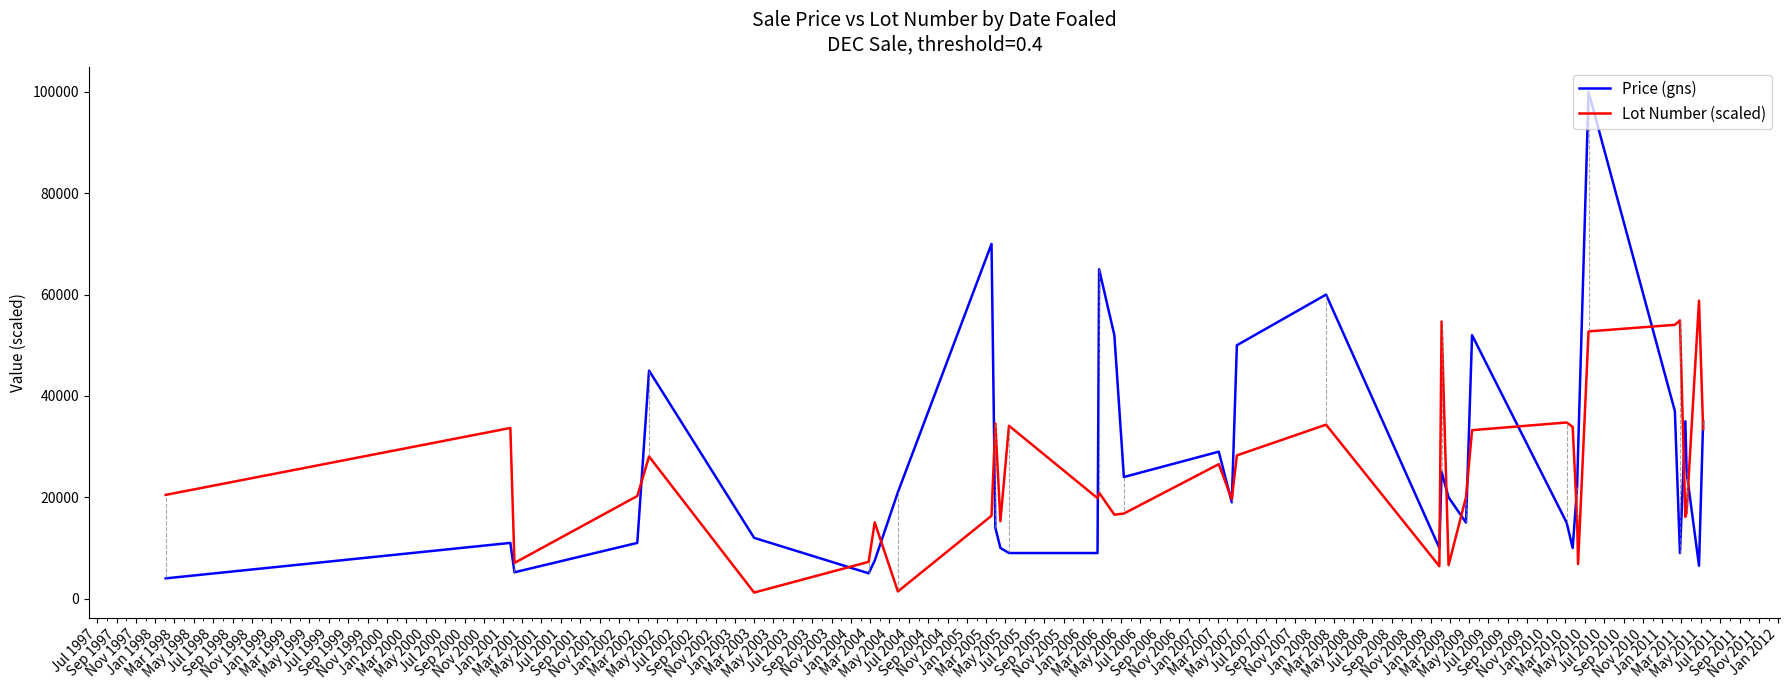

Does the chart display data point markers on the line(s)?

No